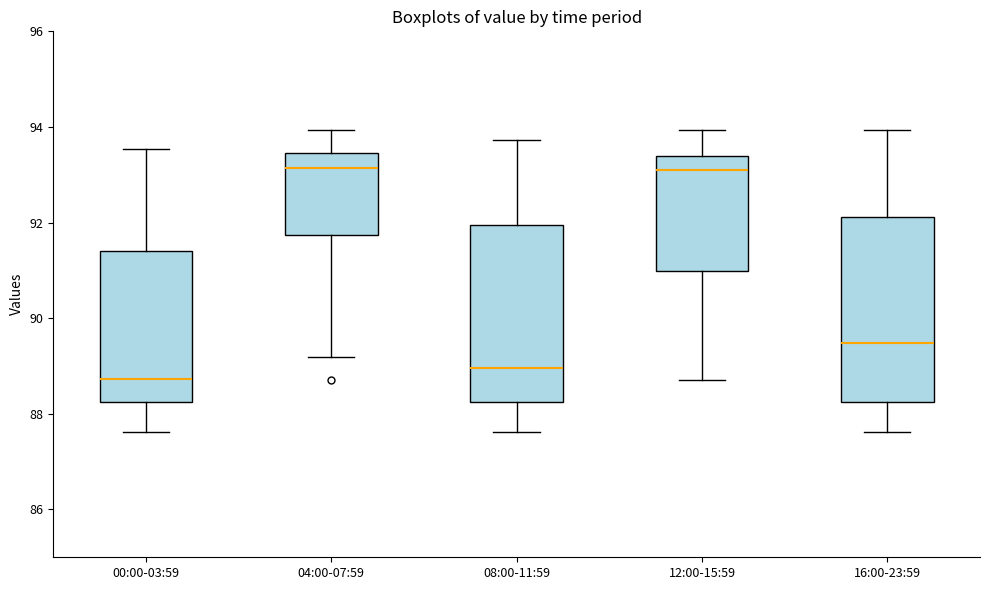

Reading left to right, transcribe this box plot: for each box, give where its median line is, the range the box spans, and where its two whiskers end, as read against the y-axis. The values are not printed on the chart, so give them approximately, as read against the axis.

00:00-03:59: median 88.8, box 88.2 to 91.4, whiskers 87.6 to 93.6
04:00-07:59: median 93.2, box 91.8 to 93.4, whiskers 89.2 to 94.0
08:00-11:59: median 89.0, box 88.2 to 92.0, whiskers 87.6 to 93.8
12:00-15:59: median 93.0, box 91.0 to 93.4, whiskers 88.8 to 94.0
16:00-23:59: median 89.4, box 88.2 to 92.2, whiskers 87.6 to 94.0